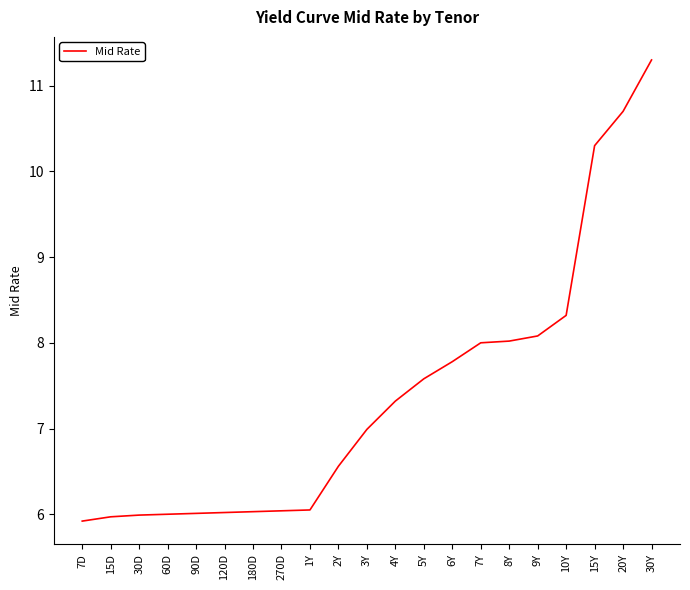

Count the number of data series in this chart.

1